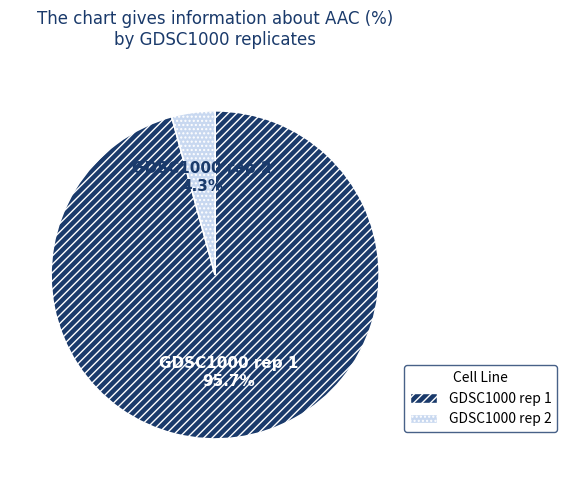

To the nearest percent, what is the average slice percentage?

50%